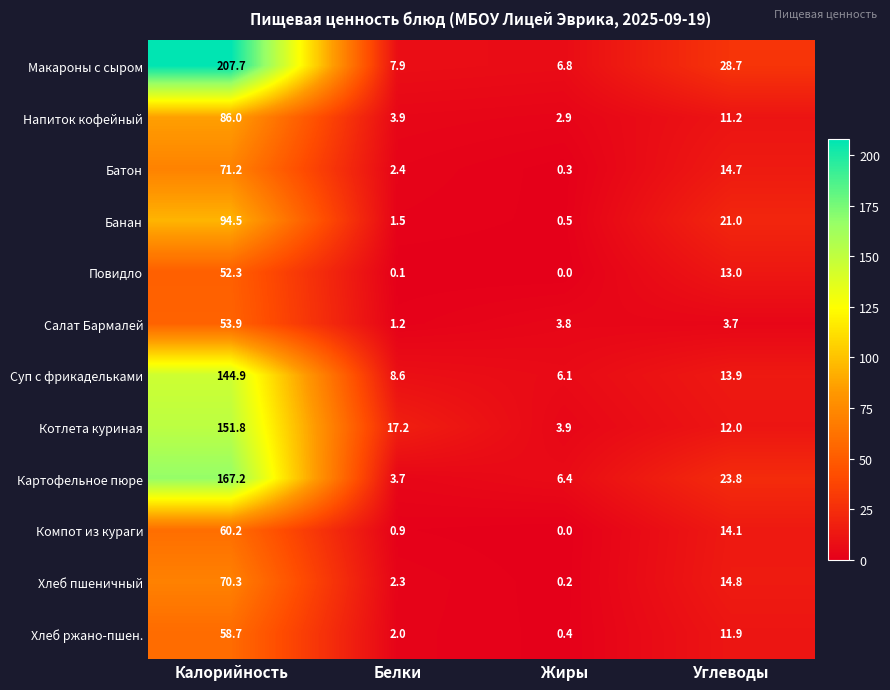

What is the difference between the highest and lowest values at Калорийность?

155.4